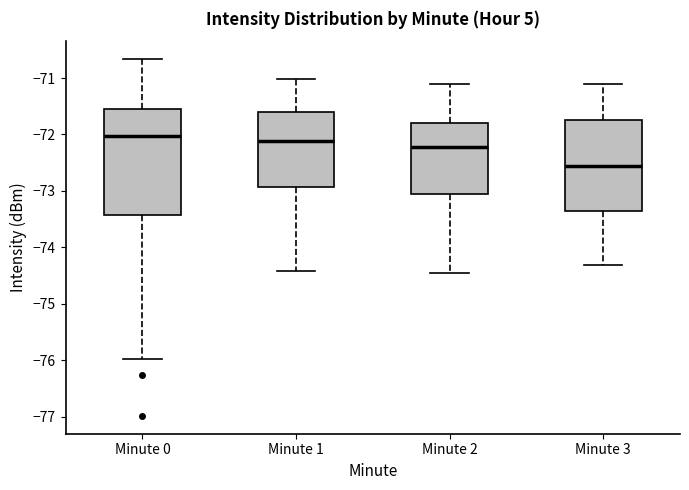

Reading left to right, transcribe this box plot: for each box, give where its median line is, the range the box spans, and where its two whiskers end, as read against the y-axis. The values are not printed on the chart, so give them approximately, as read against the axis.

Minute 0: median -72.0, box -73.4 to -71.6, whiskers -76.0 to -70.7
Minute 1: median -72.1, box -72.9 to -71.6, whiskers -74.4 to -71.0
Minute 2: median -72.2, box -73.0 to -71.8, whiskers -74.5 to -71.1
Minute 3: median -72.6, box -73.4 to -71.8, whiskers -74.3 to -71.1